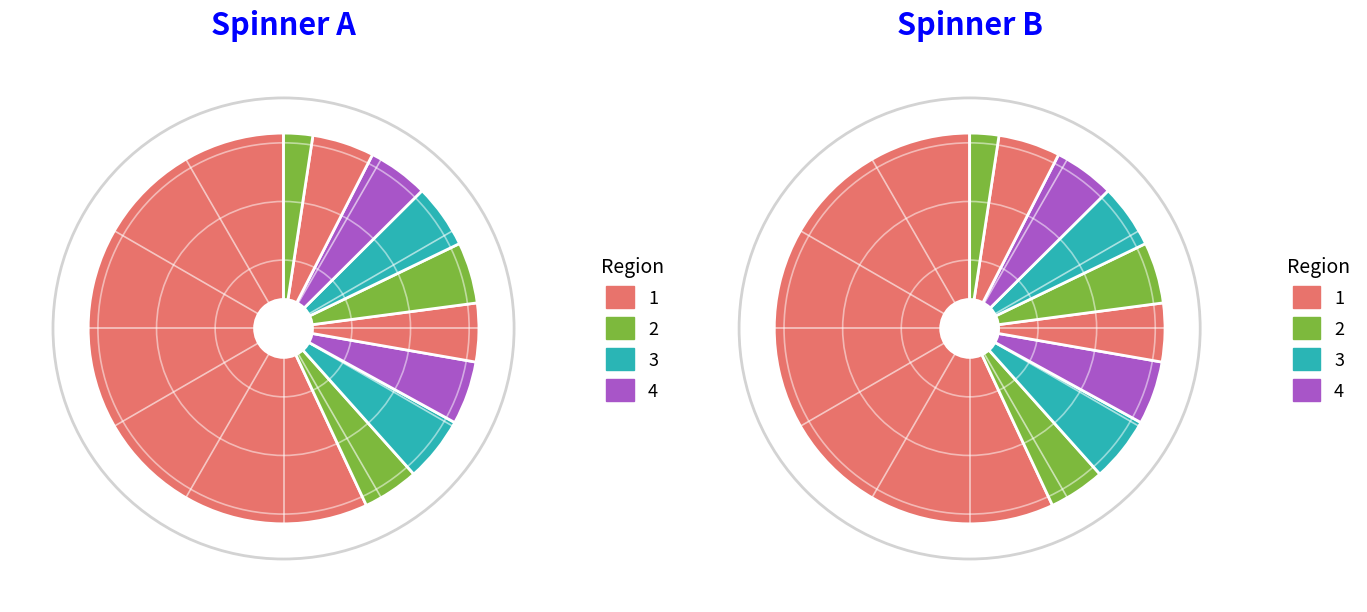

To the nearest percent, what is the difference between the largest and smallest slice percentages?

55%